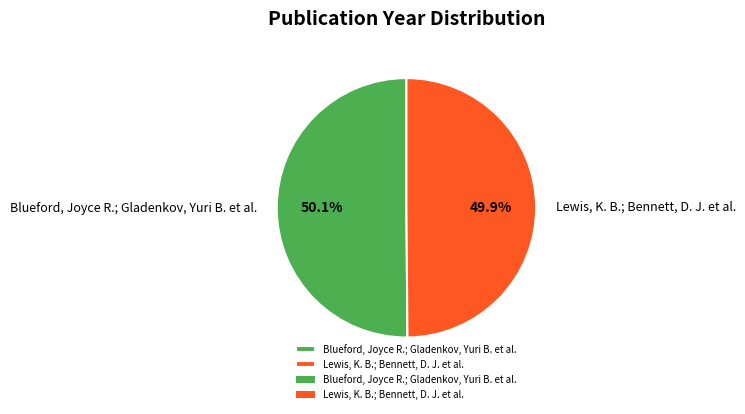

How many segments does this pie chart have?

2